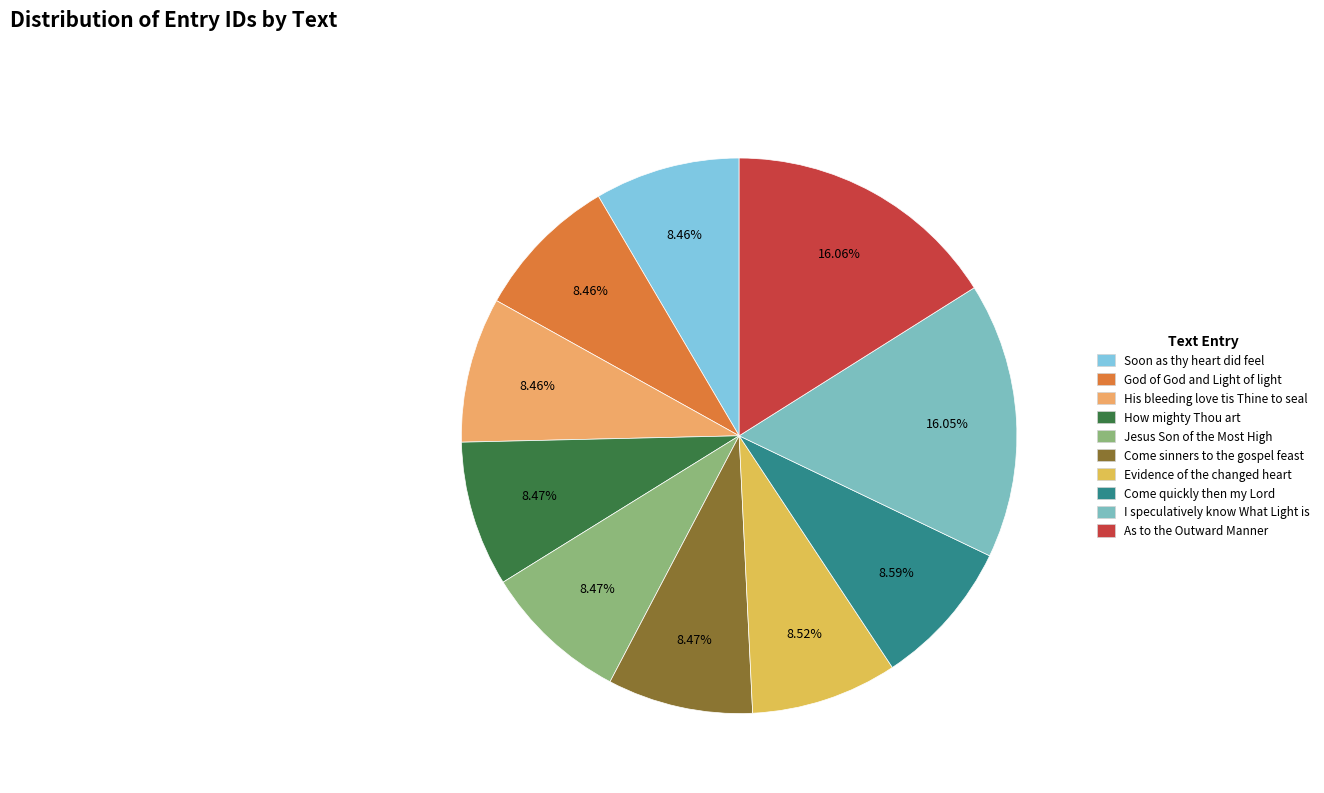

Which slice is the largest?

As to the Outward Manner